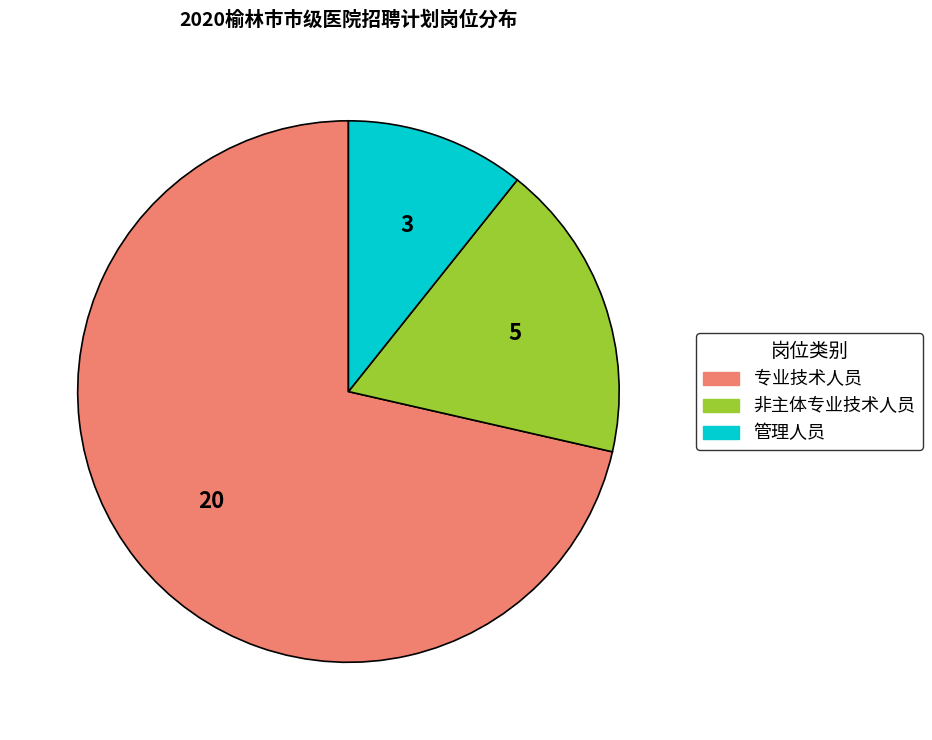

The 专业技术人员 slice represents 64% of the pie. True or false?

False